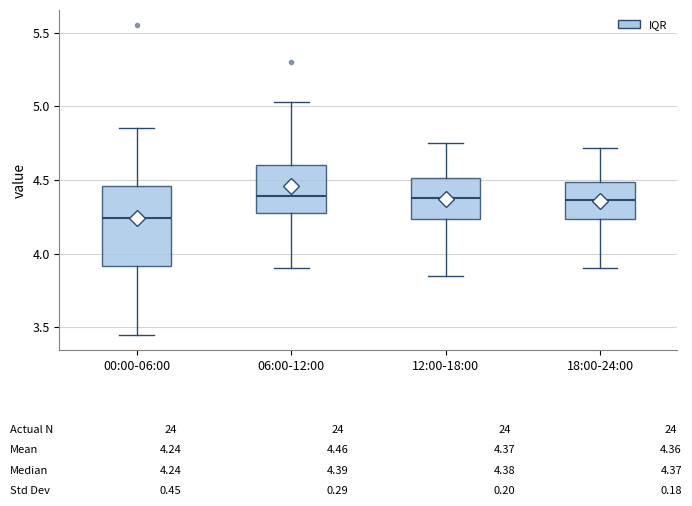

Which box has the lowest median line?

00:00-06:00